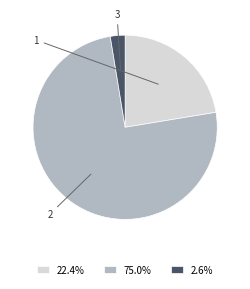

Is there a majority slice in this chart?

Yes